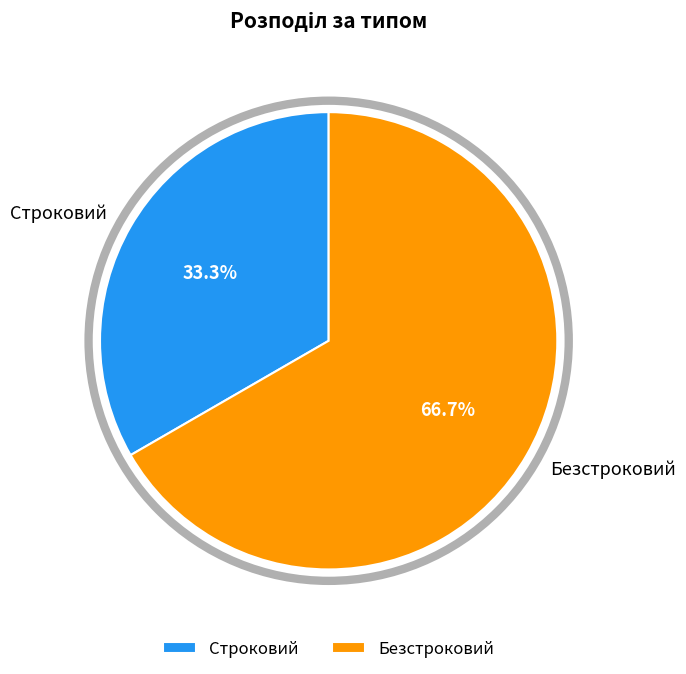

How many segments does this pie chart have?

2